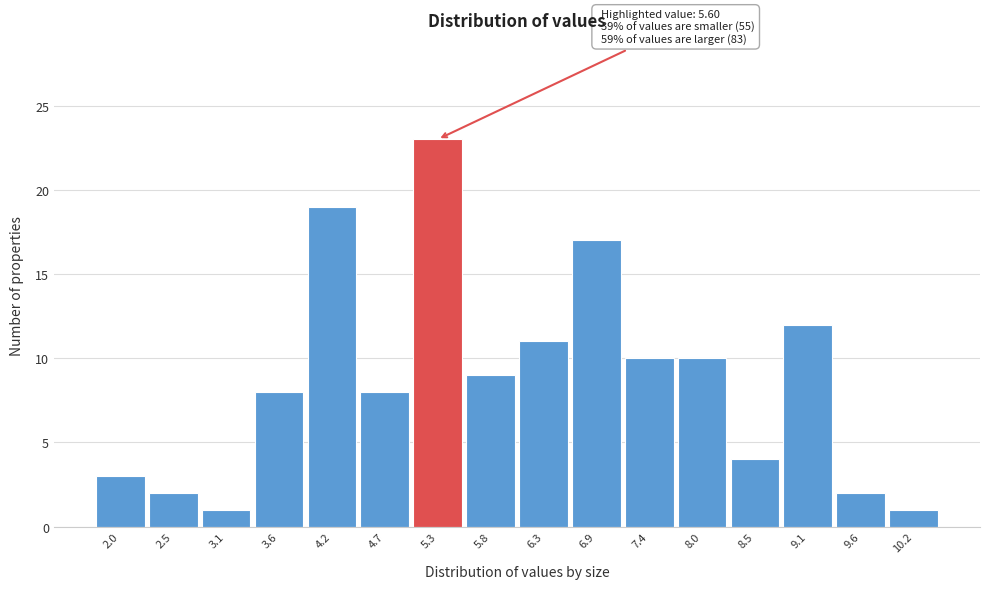

Reading left to right, extract all data points from this chart.

3	2	1	8	19	8	23	9	11	17	10	10	4	12	2	1